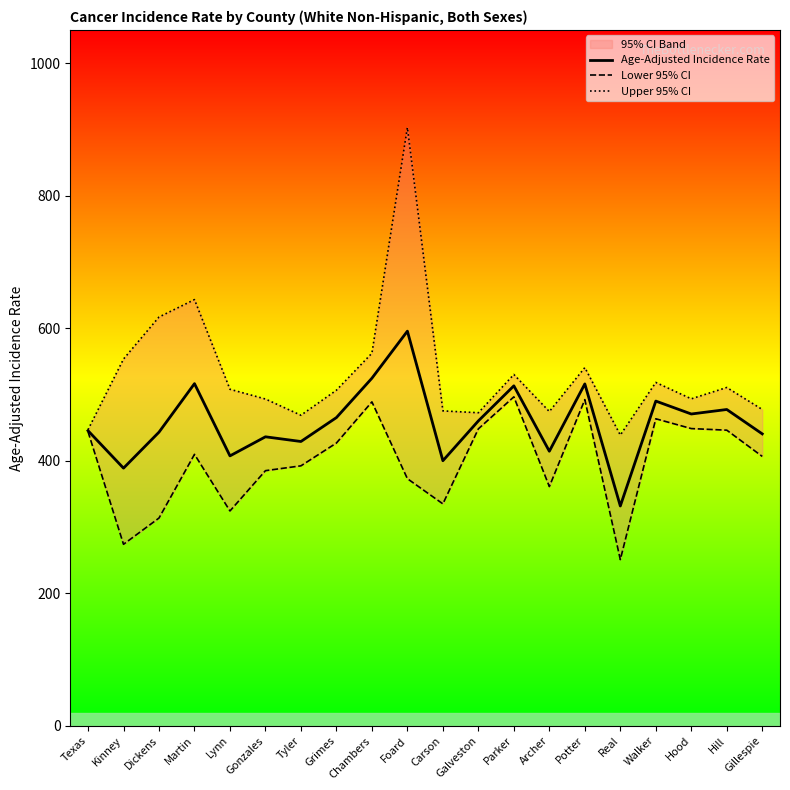

The Upper 95% CI series shows 438.7 at Real. True or false?

True